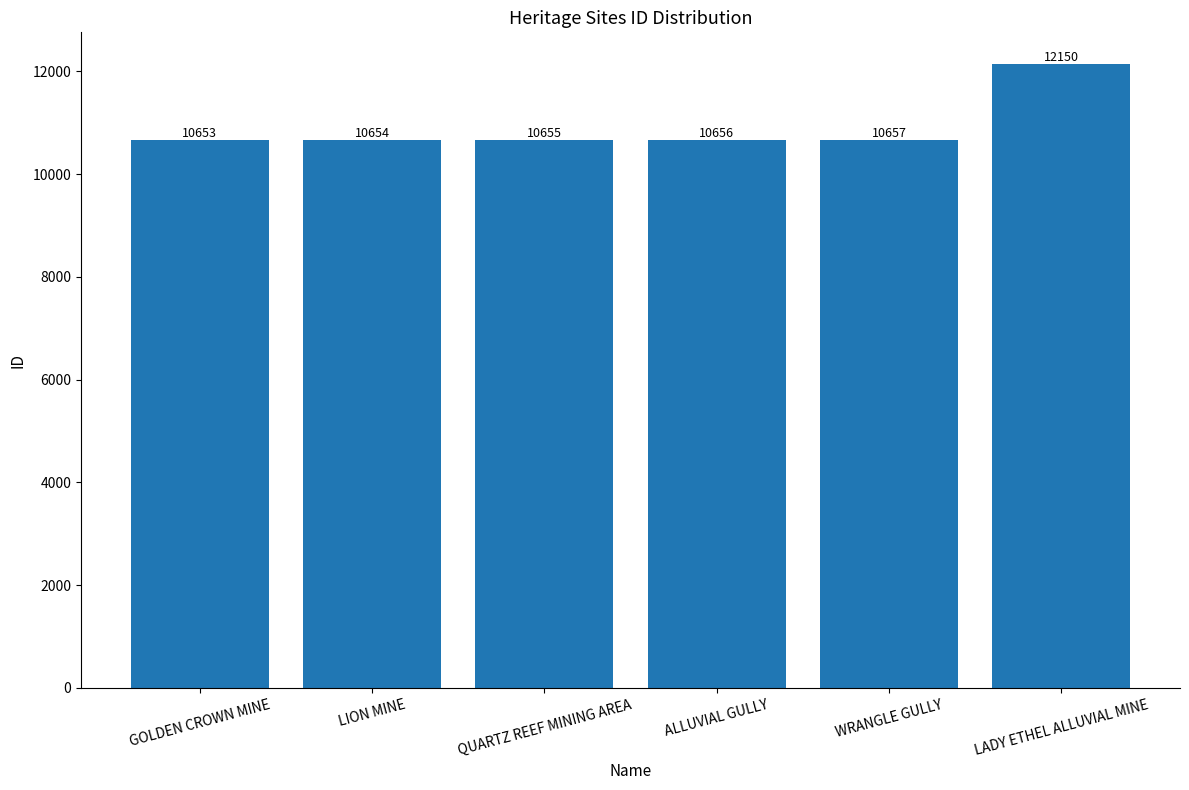

List the labels in order of value, smallest first.

GOLDEN CROWN MINE, LION MINE, QUARTZ REEF MINING AREA, ALLUVIAL GULLY, WRANGLE GULLY, LADY ETHEL ALLUVIAL MINE